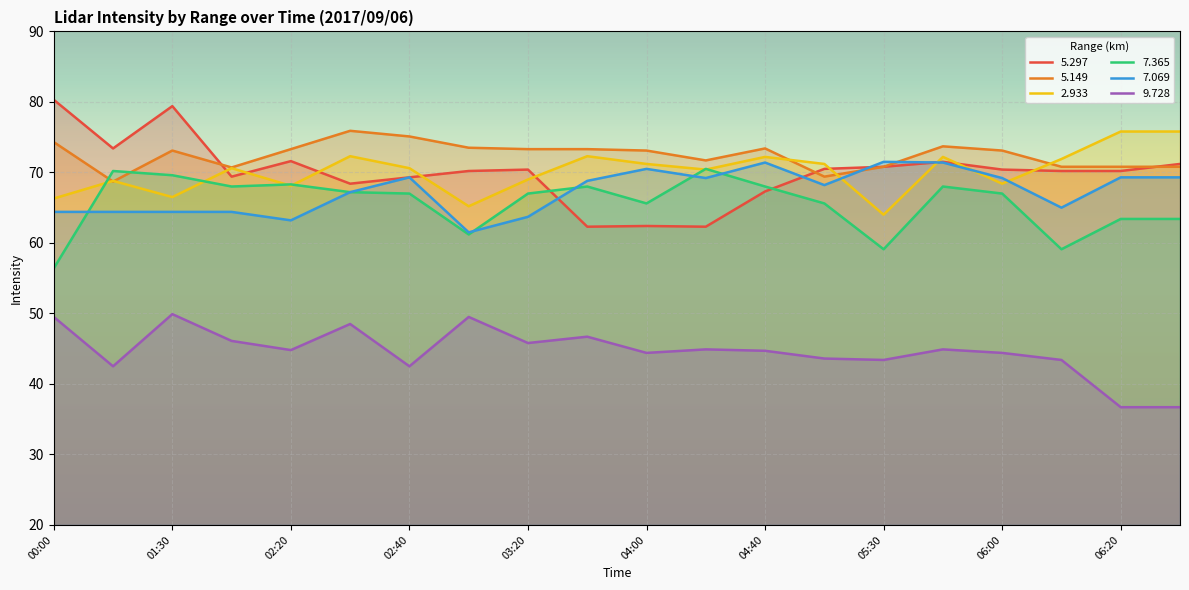

How many lines are shown in the chart?

6